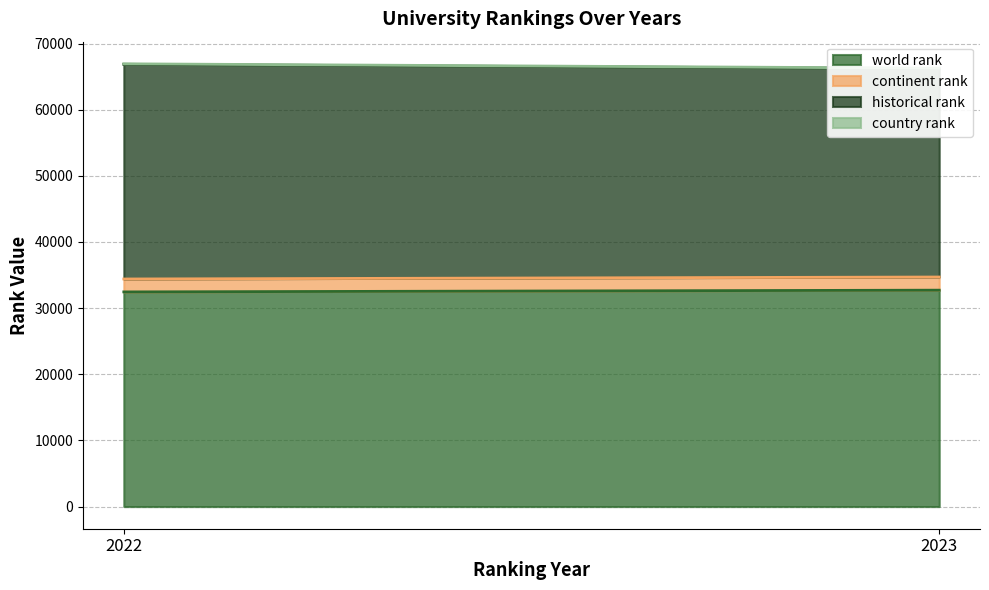

How many continent rank values are between 1953 and 1988?

2